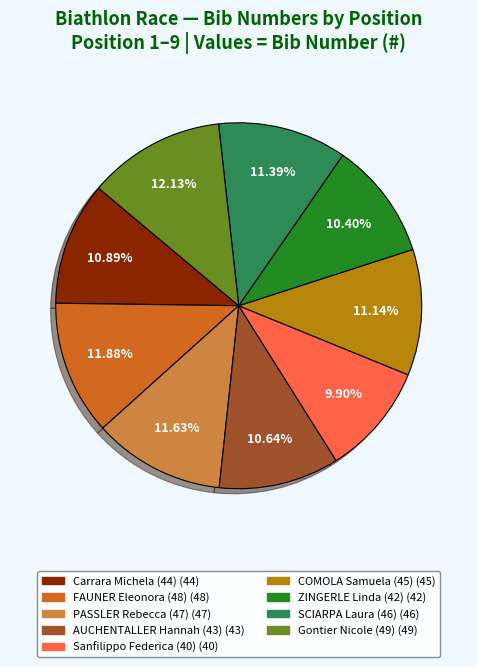

To the nearest percent, what portion does Gontier Nicole (49) represent?

12%